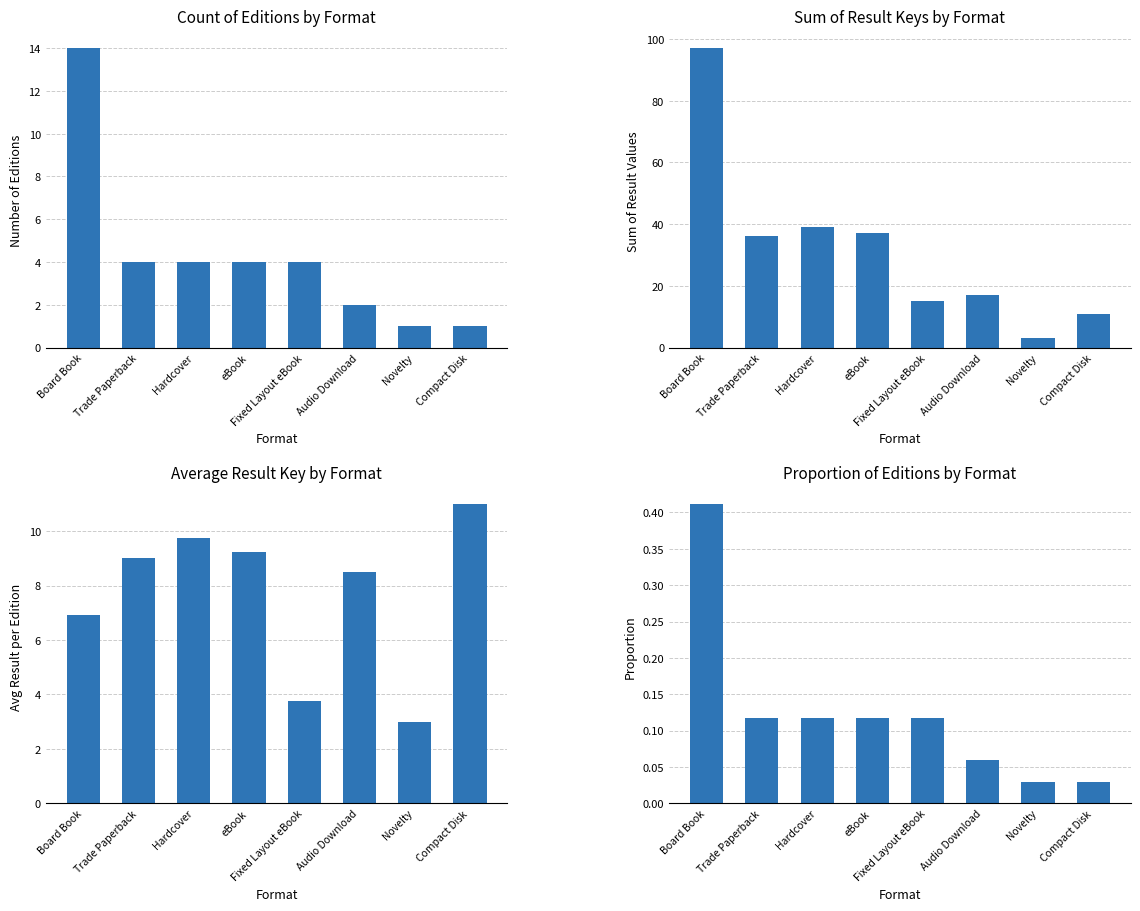

At which label is Count of Editions by Format closest to 7?

Trade Paperback